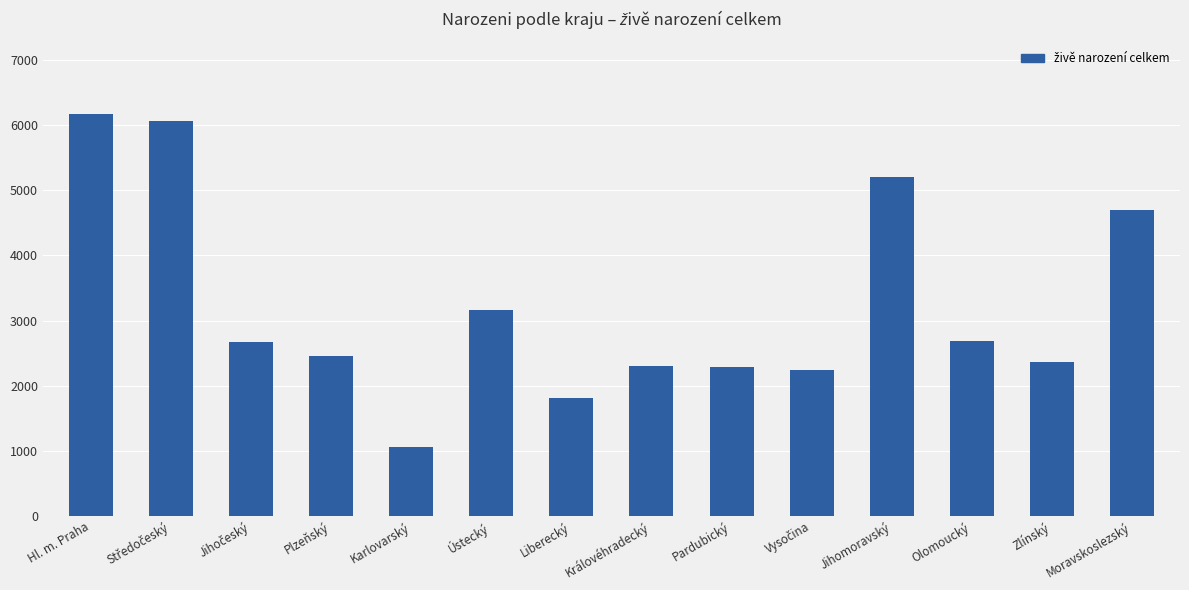

Does the chart contain any negative values?

No